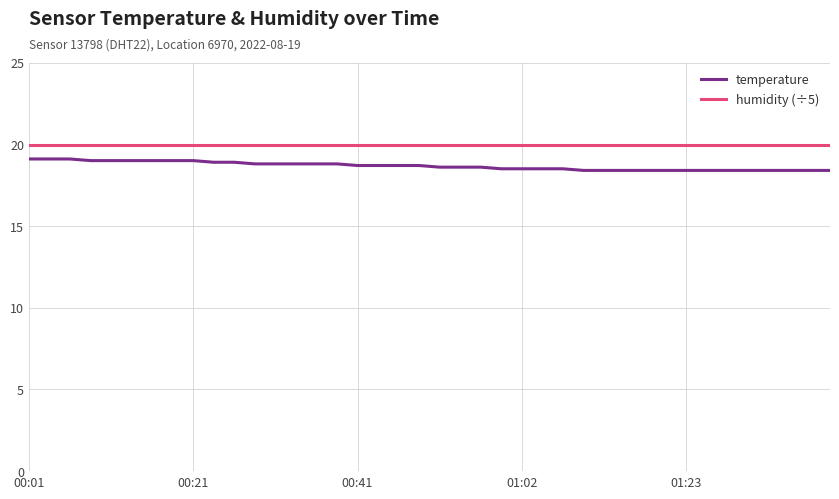

True or false: humidity (÷5) and temperature cross at least once.

False